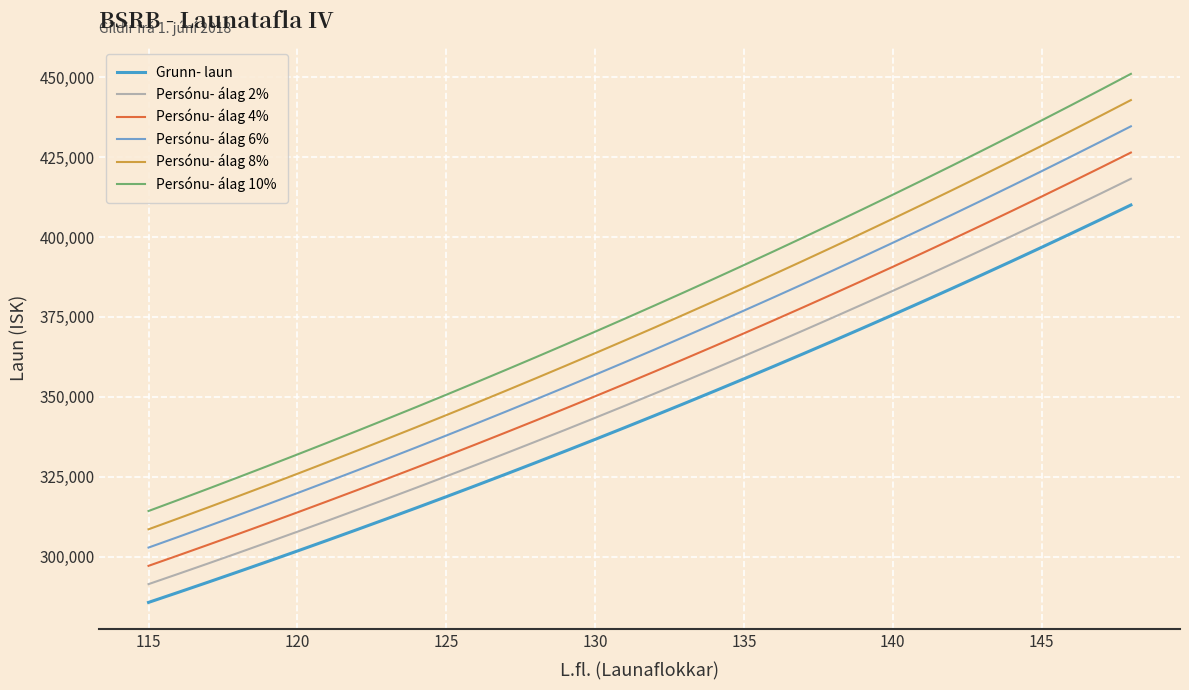

List the series in order of their overall mean, highest first.

Persónu- álag 10%, Persónu- álag 8%, Persónu- álag 6%, Persónu- álag 4%, Persónu- álag 2%, Grunn- laun